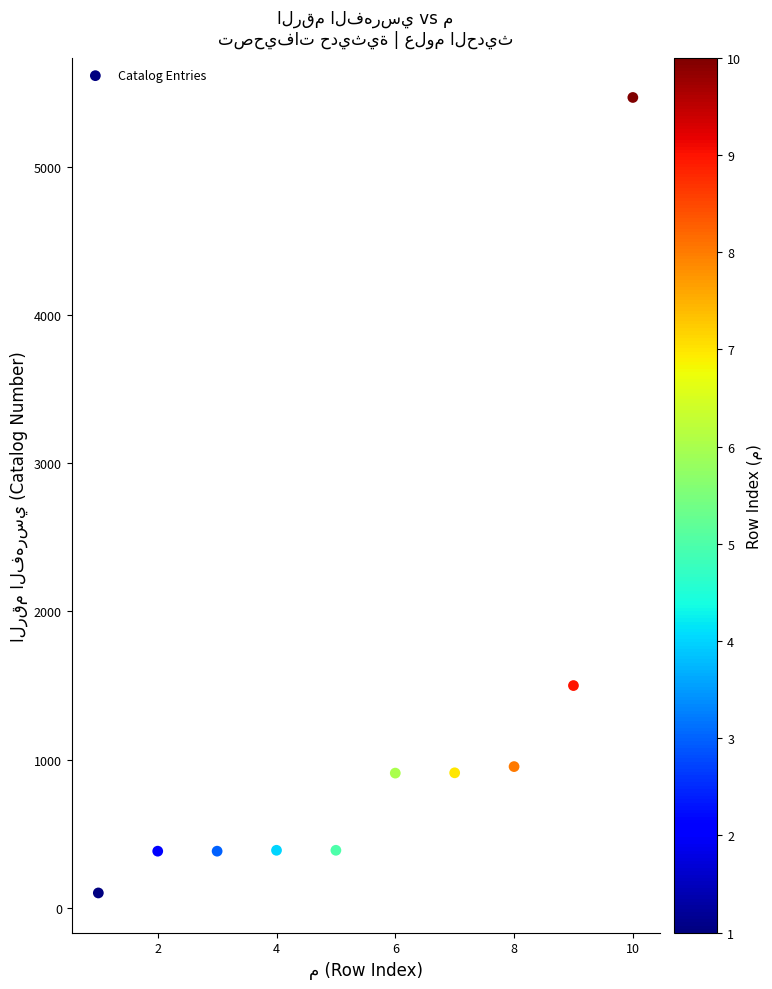

What Y value in the scatter plot is closest to 2785?

1500